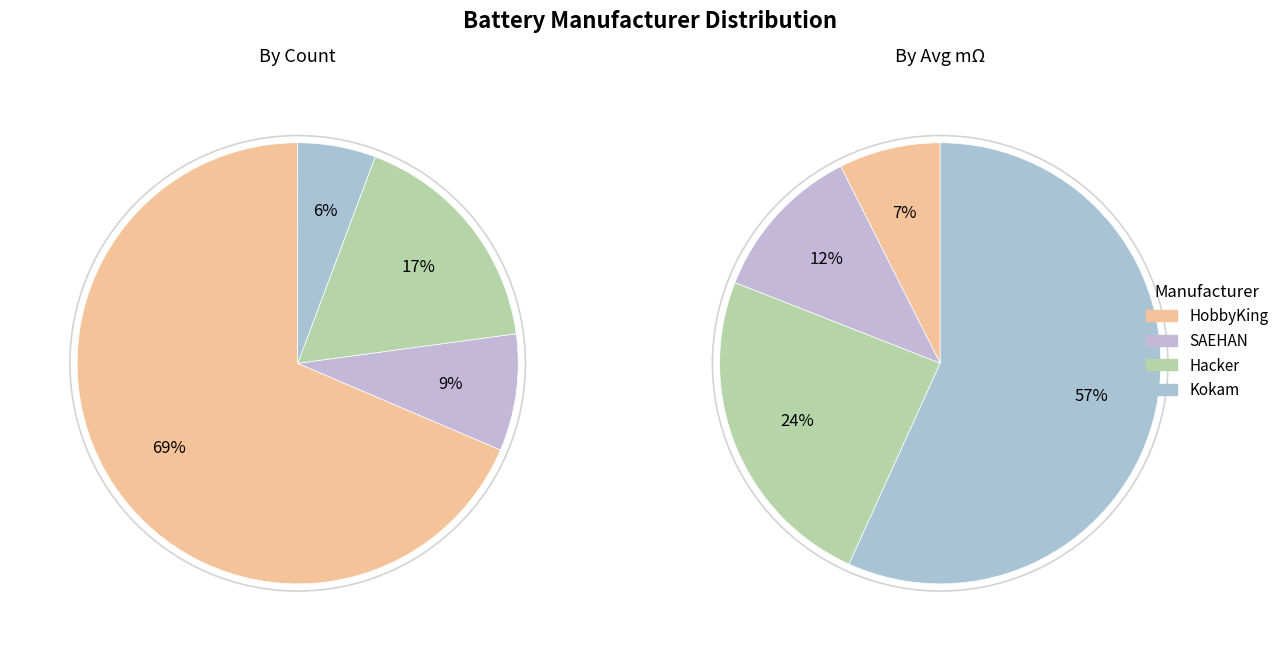

Is it true that SAEHAN is 20% of the pie?

False